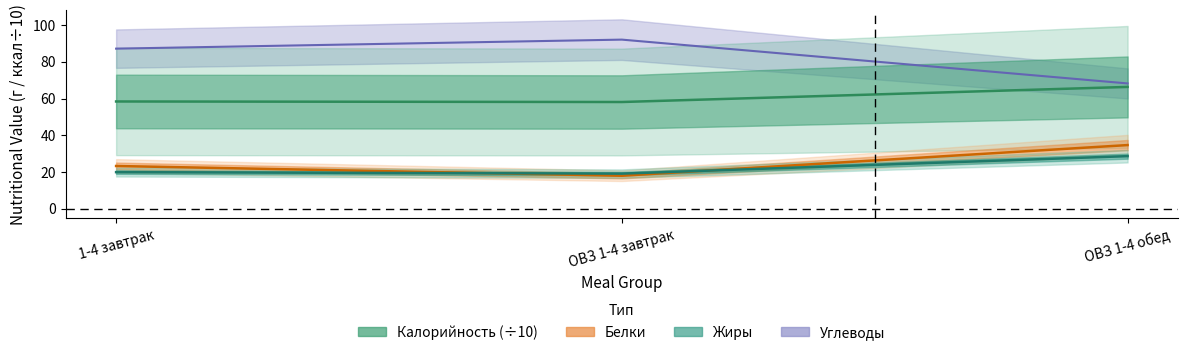

Reading left to right, transcribe all the data shown in this chart.

Калорийность: 1-4 завтрак=58.4	ОВЗ 1-4 завтрак=58.1	ОВЗ 1-4 обед=66.3
Белки: 1-4 завтрак=23.3	ОВЗ 1-4 завтрак=18.0	ОВЗ 1-4 обед=34.7
Жиры: 1-4 завтрак=19.9	ОВЗ 1-4 завтрак=19.1	ОВЗ 1-4 обед=28.6
Углеводы: 1-4 завтрак=87.1	ОВЗ 1-4 завтрак=92.0	ОВЗ 1-4 обед=68.2